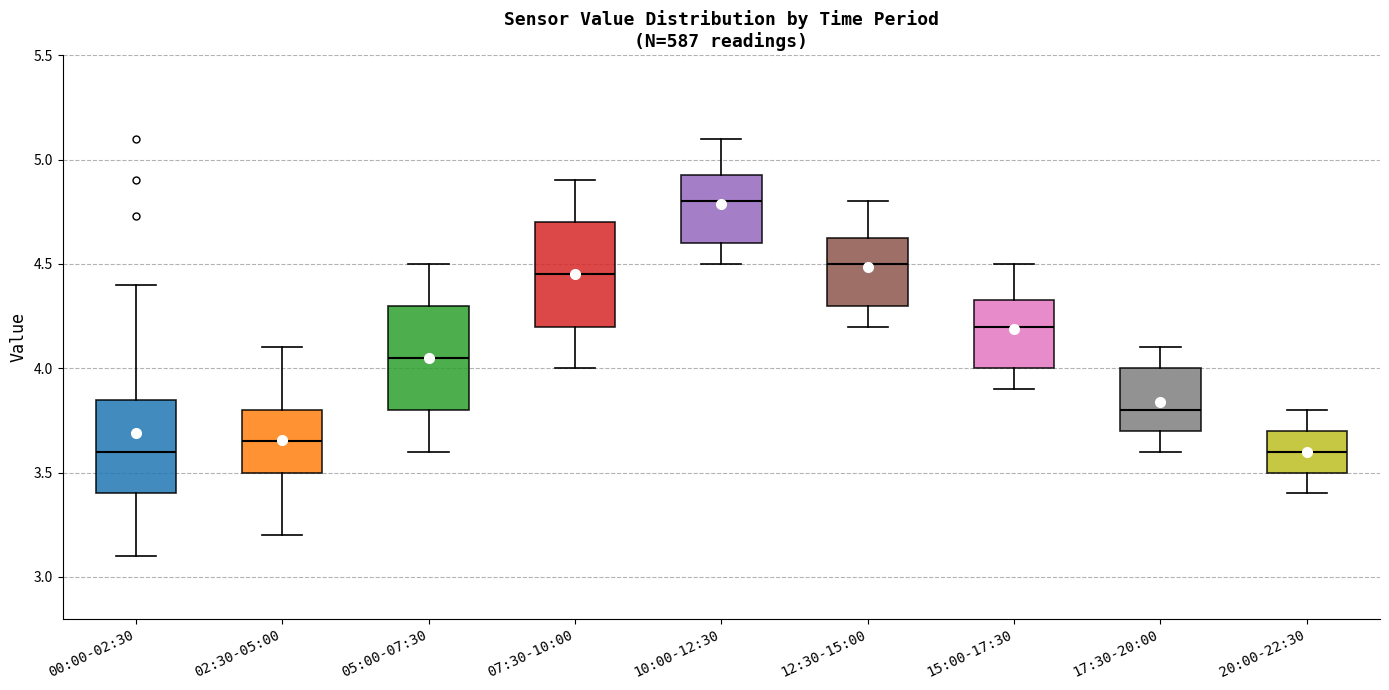

Where is the upper edge of the box for 10:00-12:30 on the y-axis? The values are not printed on the chart, so give them approximately, as read against the axis.

4.95